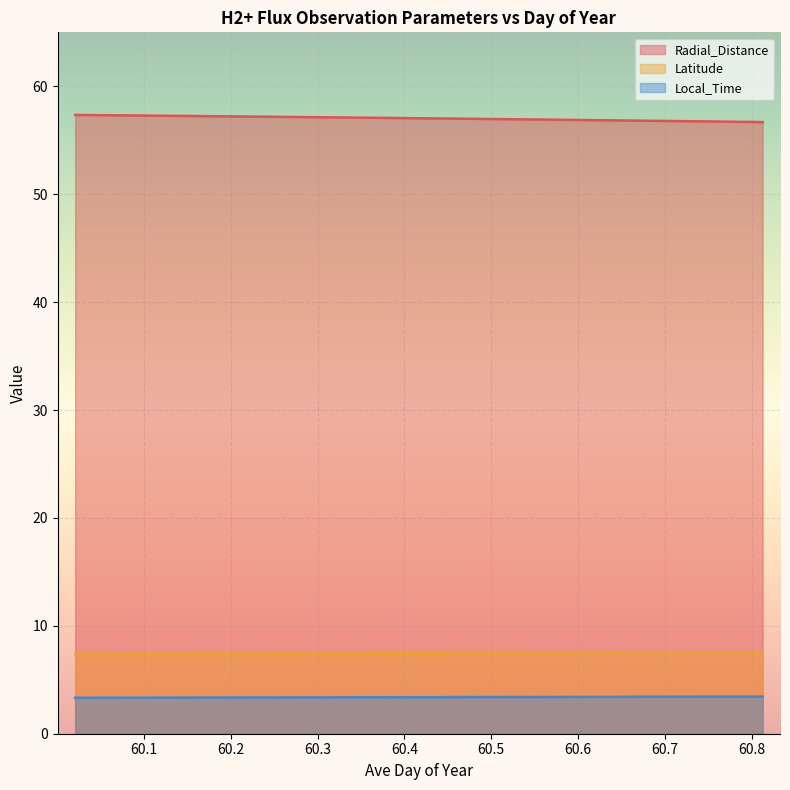

At 60.3125, list the series in order from smallest to largest.

Local_Time, Latitude, Radial_Distance